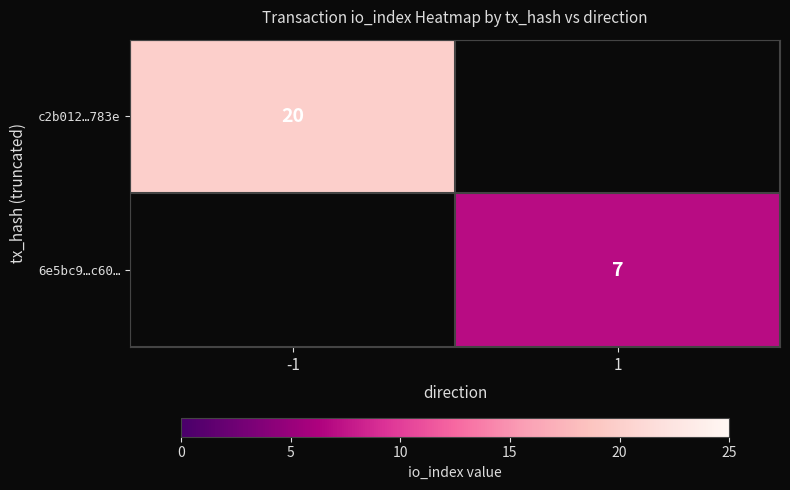

What is the smallest value displayed?

7.0